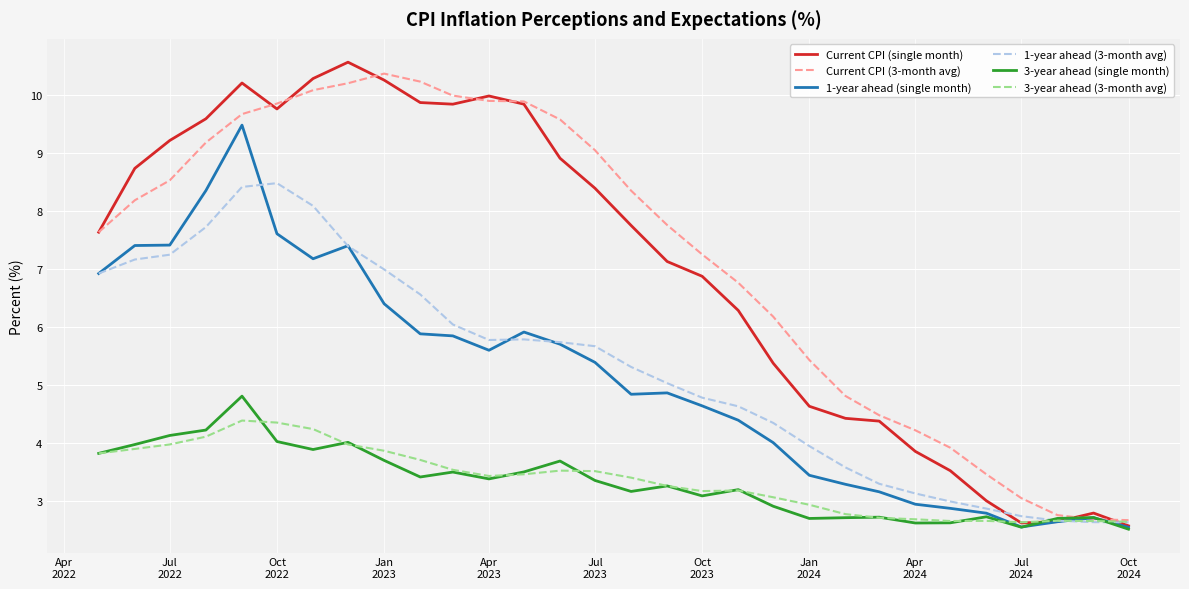

What is the maximum value shown in the chart?

10.6